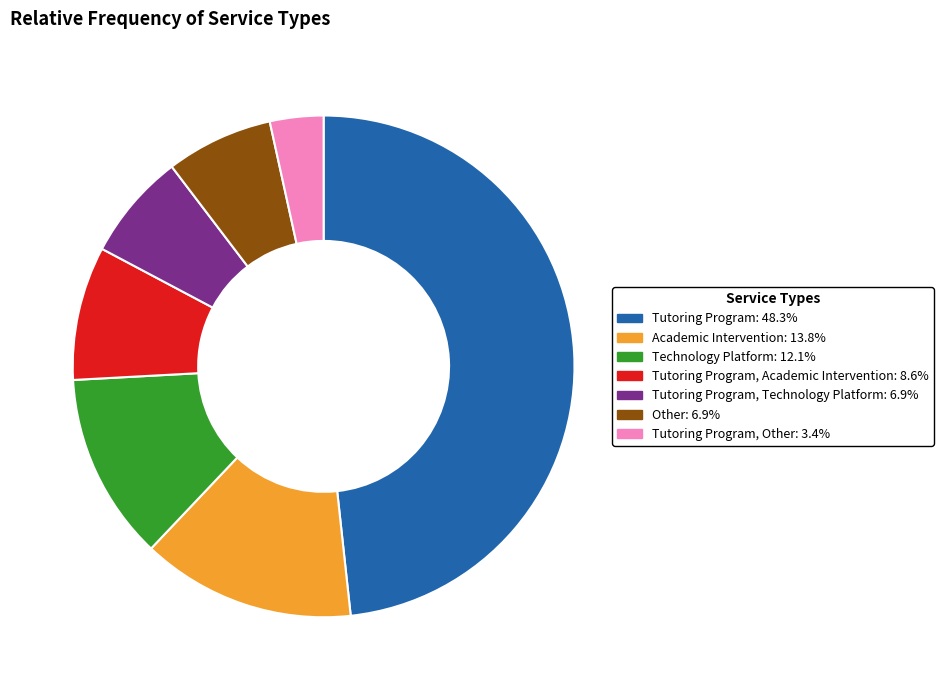

What is the ratio of the value at Tutoring Program, Technology Platform: 6.9% to the value at Tutoring Program, Academic Intervention: 8.6%?

0.8